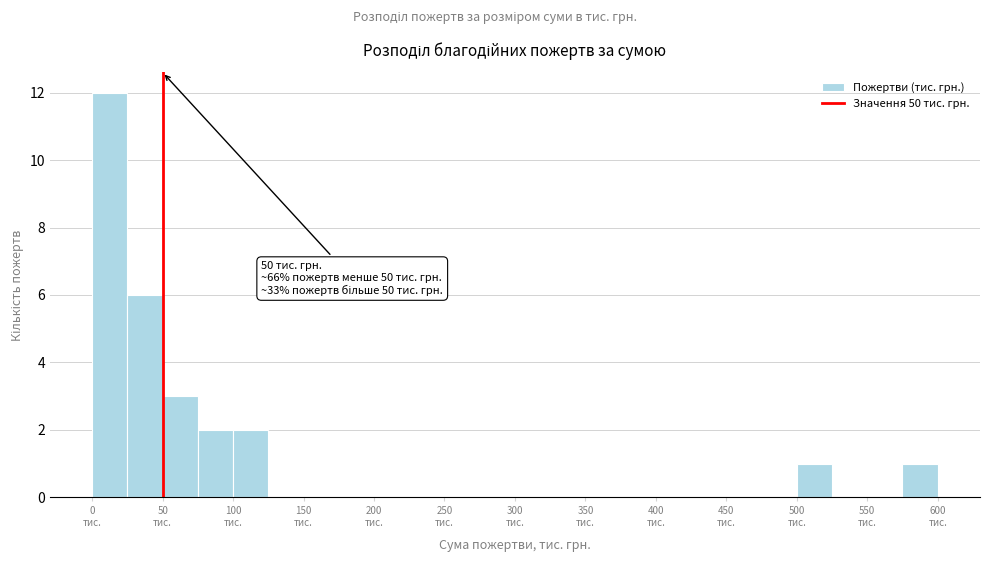

Over which range of the x-axis is the bar tallest?

0 to 25